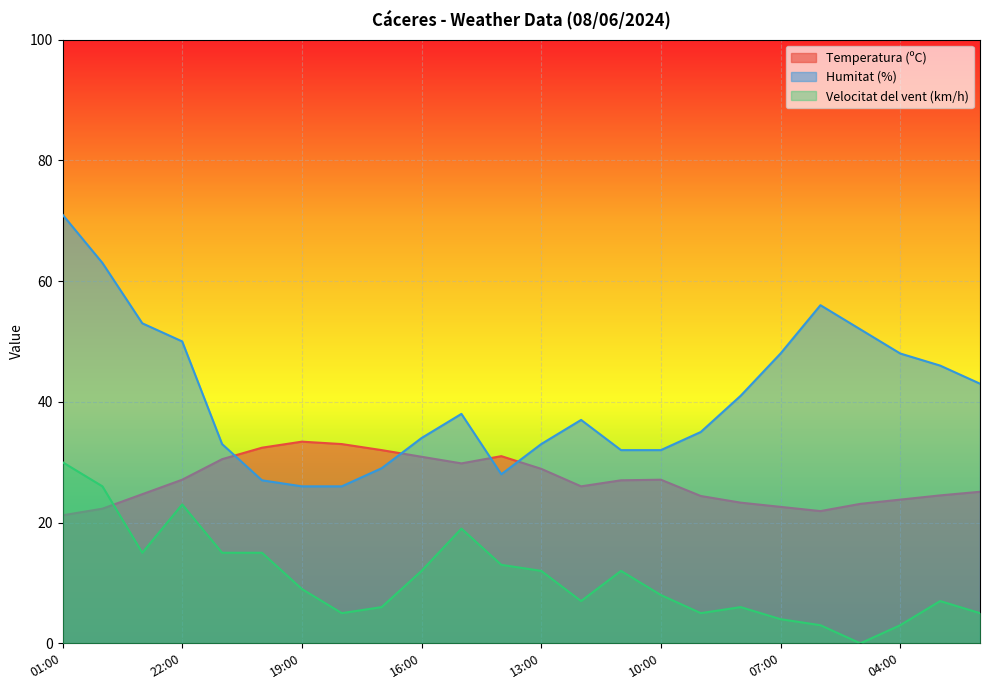

At which category is the sum across all series the highest?

01:00